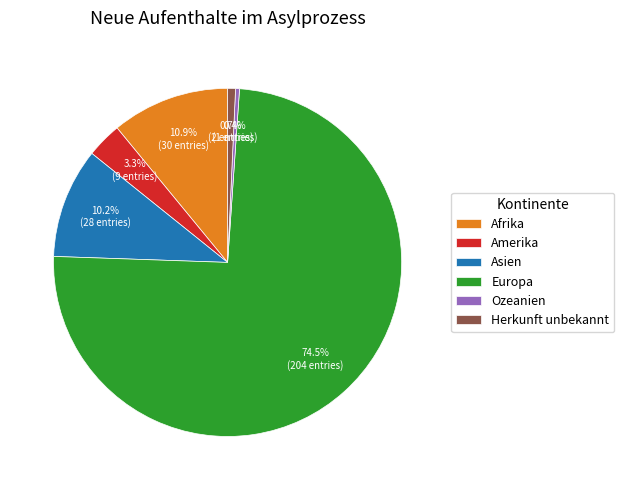

Which category has the biggest portion of the pie?

Europa